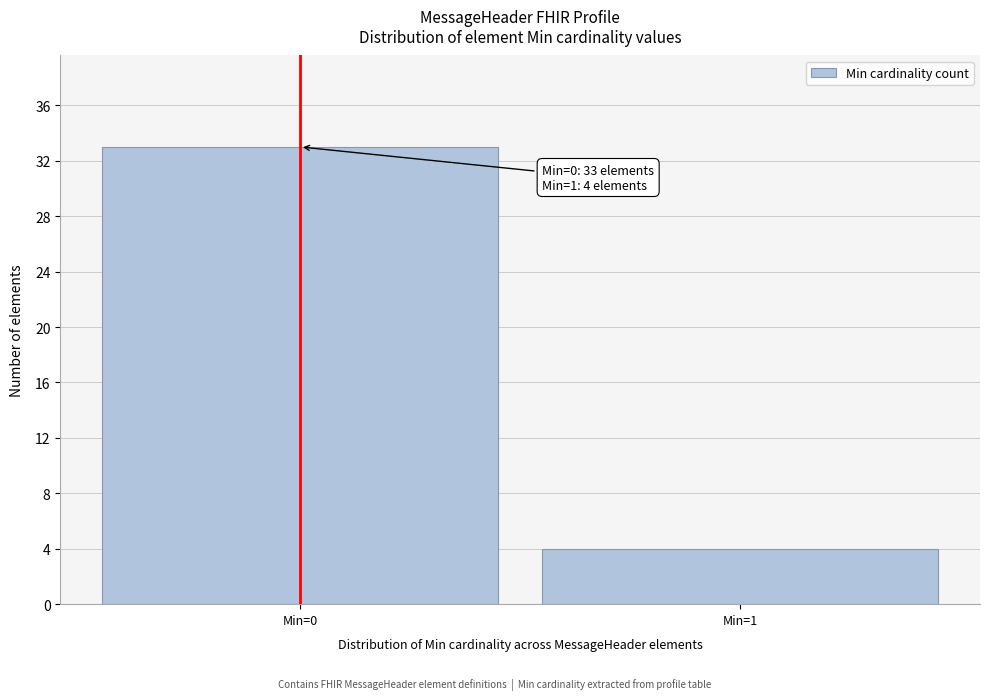

Reading left to right, list all the values displayed in this chart.

33	4